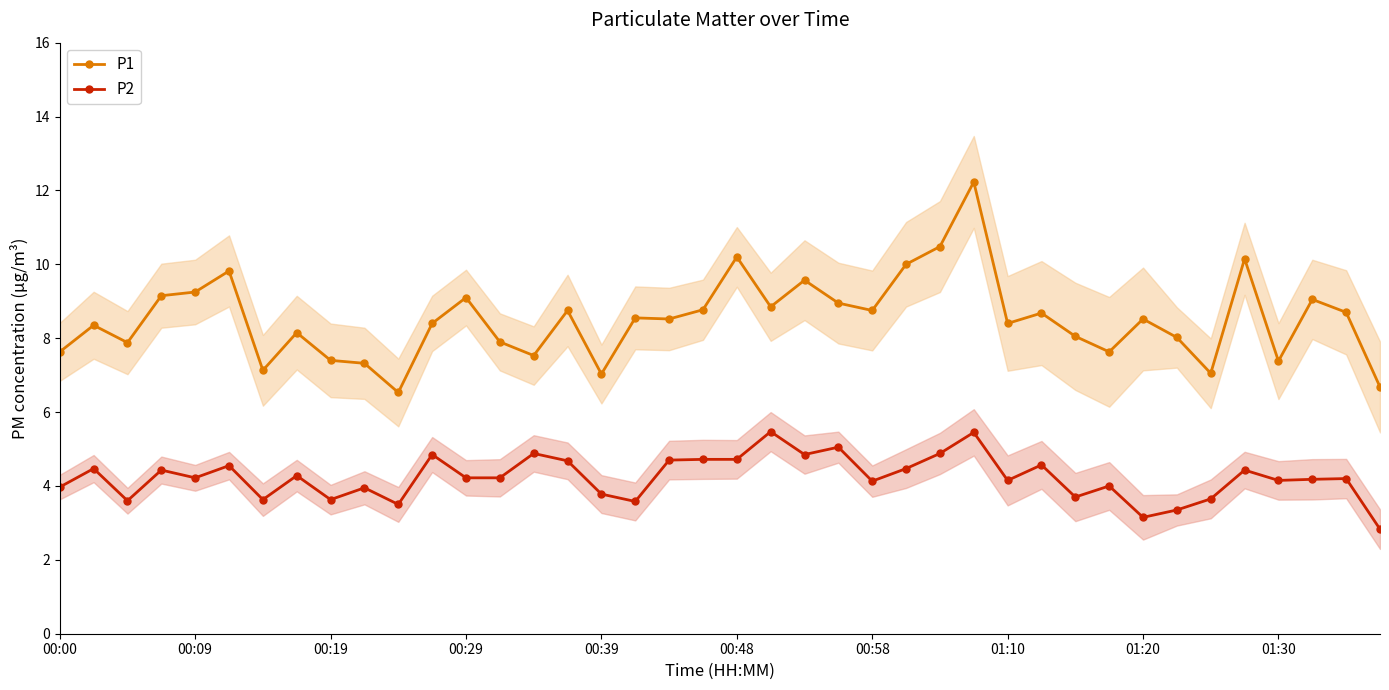

How many lines are shown in the chart?

2